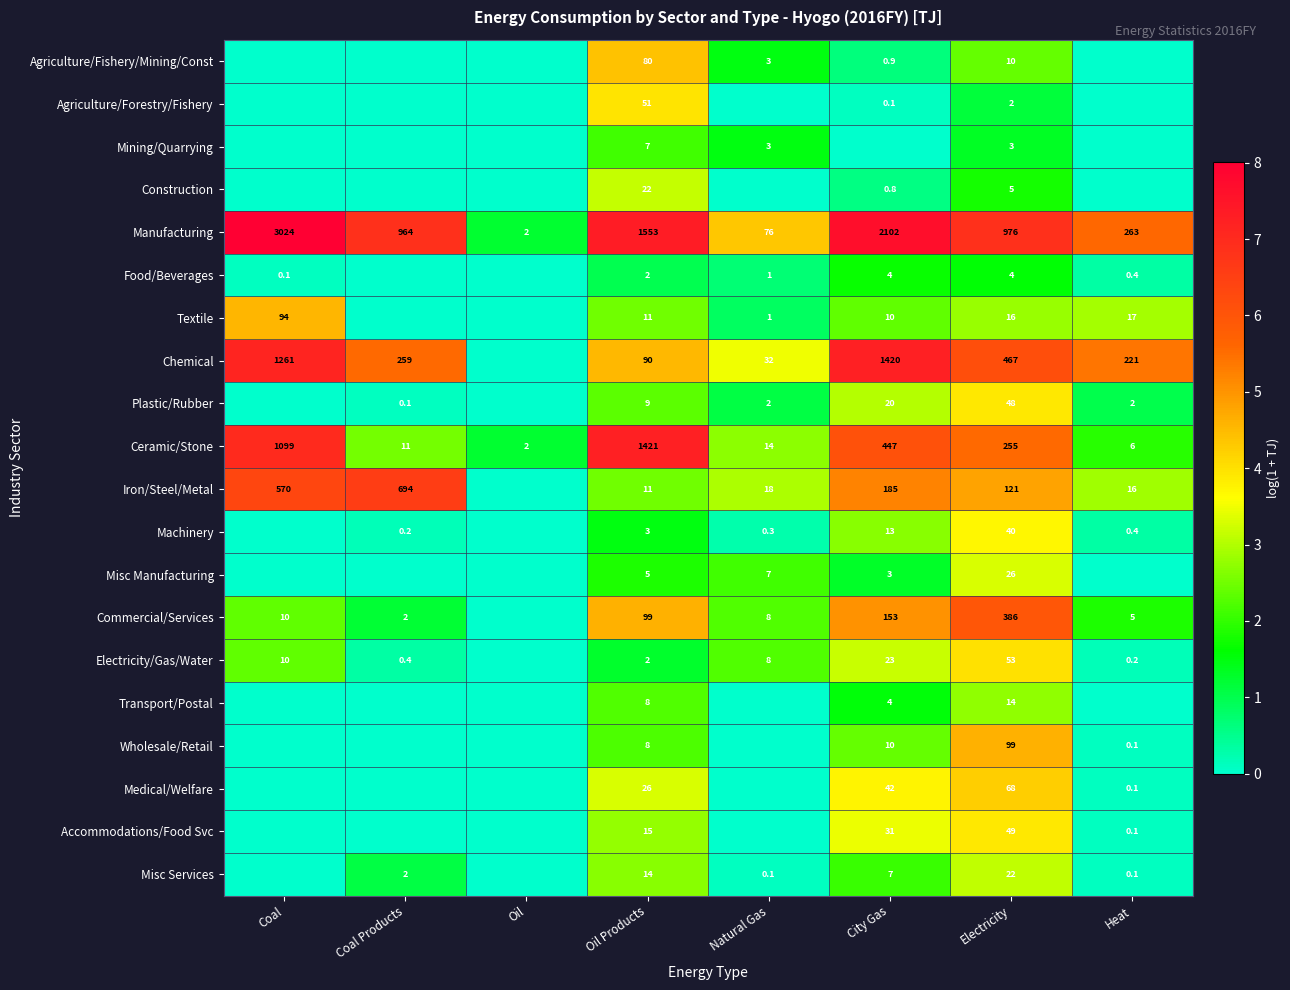

List the labels in order of Ceramic/Stone value, largest first.

Oil Products, Coal, City Gas, Electricity, Natural Gas, Coal Products, Heat, Oil